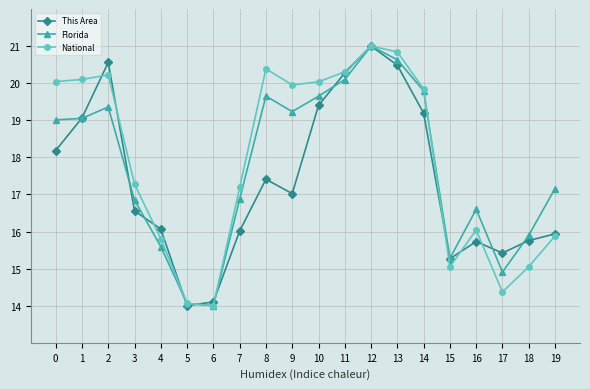

Rank the series at 9 from lowest to highest value.

This Area, Florida, National